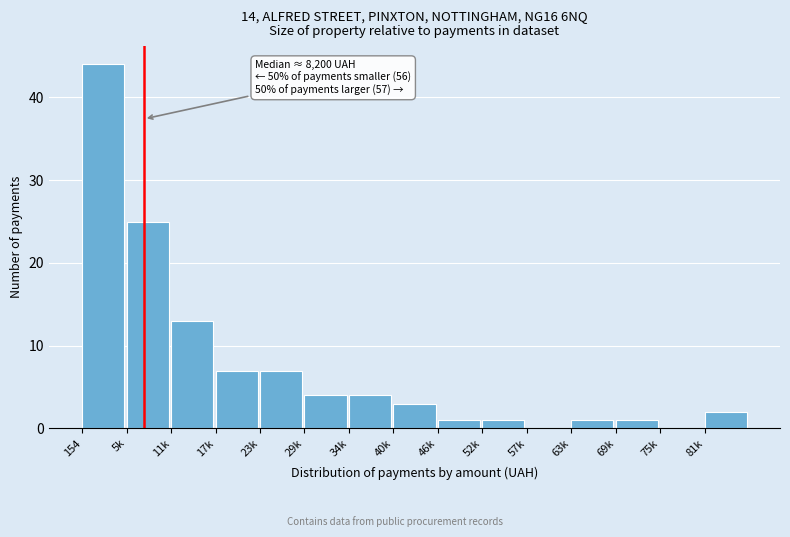

Reading left to right, transcribe all the data shown in this chart.

154=44	5k=25	11k=13	17k=7	23k=7	29k=4	34k=4	40k=3	46k=1	52k=1	57k=0	63k=1	69k=1	75k=0	81k=2